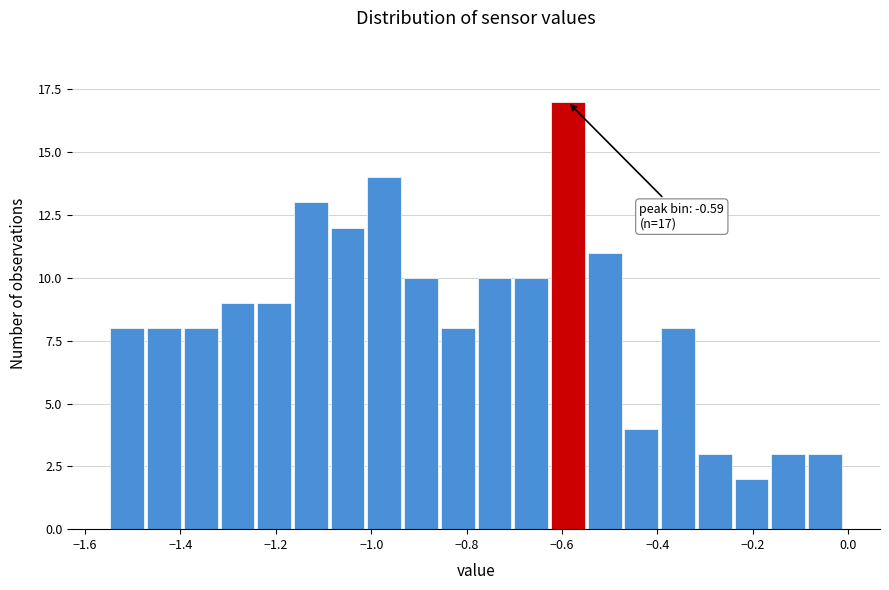

Around what value on the x-axis is the tallest bar? Give the approximate position of its centre, as read against the axis.

-0.58